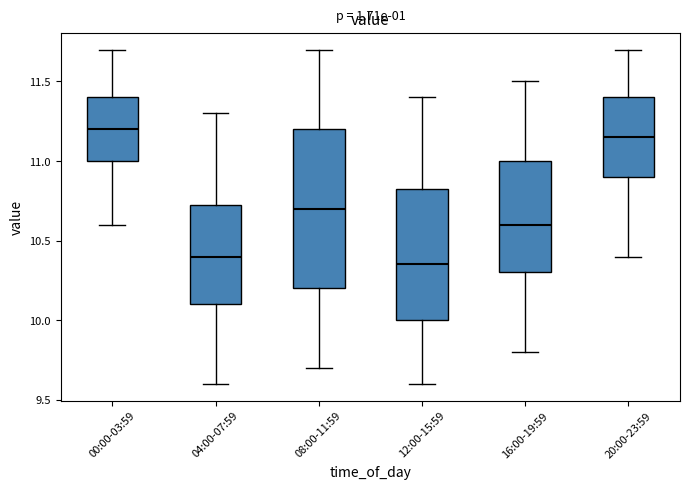

Reading left to right, read every box against the y-axis: the position of its median line, the range the box covers, and the ends of its whiskers. The values are not printed on the chart, so give them approximately, as read against the axis.

00:00-03:59: median 11.20, box 11.00 to 11.40, whiskers 10.60 to 11.70
04:00-07:59: median 10.40, box 10.10 to 10.75, whiskers 9.60 to 11.30
08:00-11:59: median 10.70, box 10.20 to 11.20, whiskers 9.70 to 11.70
12:00-15:59: median 10.35, box 10.00 to 10.85, whiskers 9.60 to 11.40
16:00-19:59: median 10.60, box 10.30 to 11.00, whiskers 9.80 to 11.50
20:00-23:59: median 11.15, box 10.90 to 11.40, whiskers 10.40 to 11.70